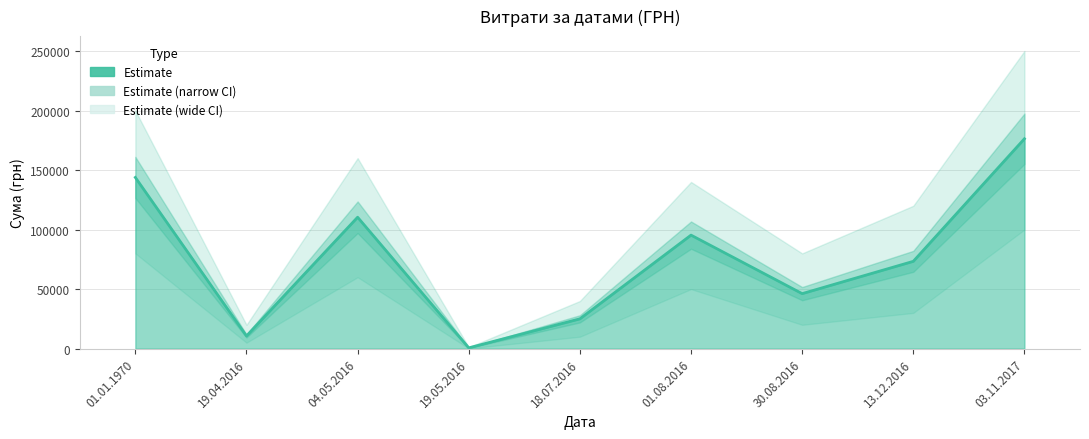

Is it true that the value at 04.05.2016 is 110365.0?

True